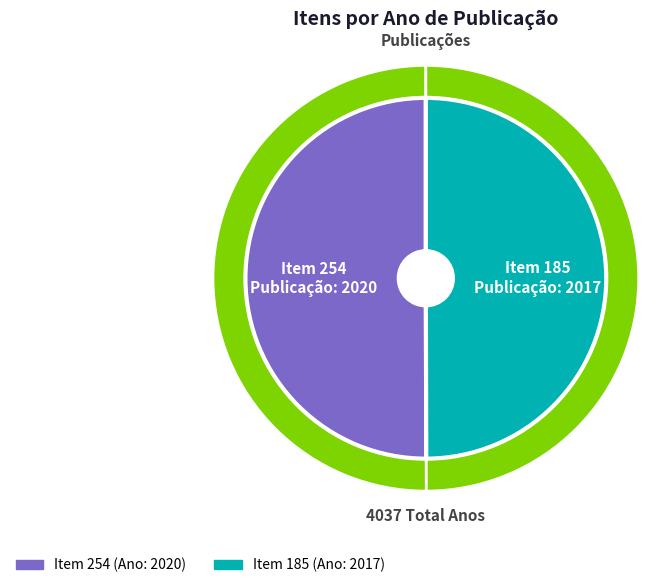

What percentage is NOT represented by 185?

50.0%